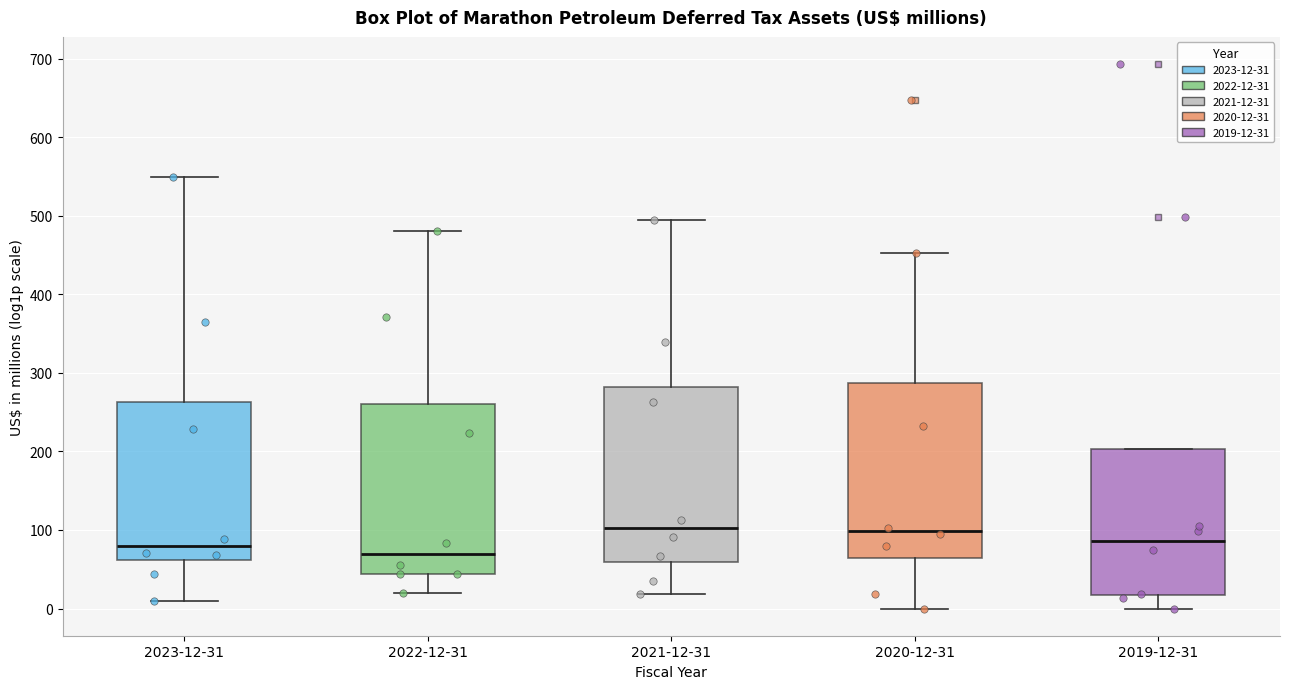

Reading left to right, transcribe this box plot: for each box, give where its median line is, the range the box spans, and where its two whiskers end, as read against the y-axis. The values are not printed on the chart, so give them approximately, as read against the axis.

2023-12-31: median 80, box 60 to 260, whiskers 10 to 550
2022-12-31: median 70, box 40 to 260, whiskers 20 to 480
2021-12-31: median 100, box 60 to 280, whiskers 20 to 500
2020-12-31: median 100, box 60 to 290, whiskers 0 to 450
2019-12-31: median 90, box 20 to 200, whiskers 0 to 200